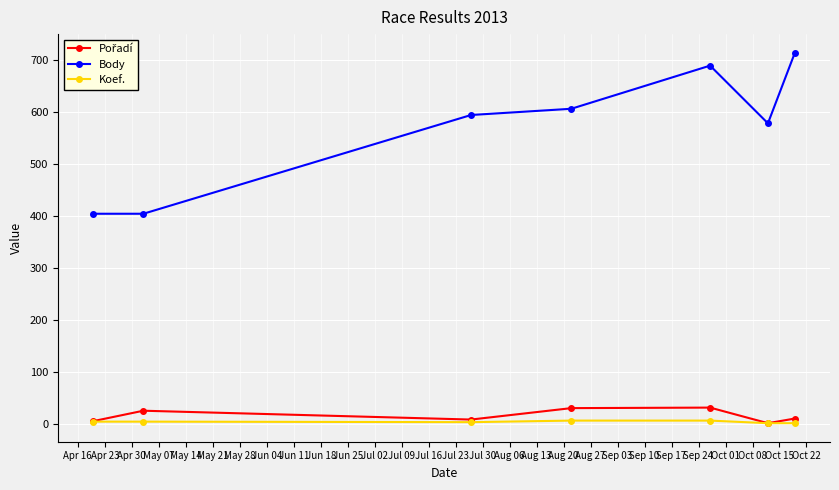

True or false: Body and Koef. intersect in this chart.

False